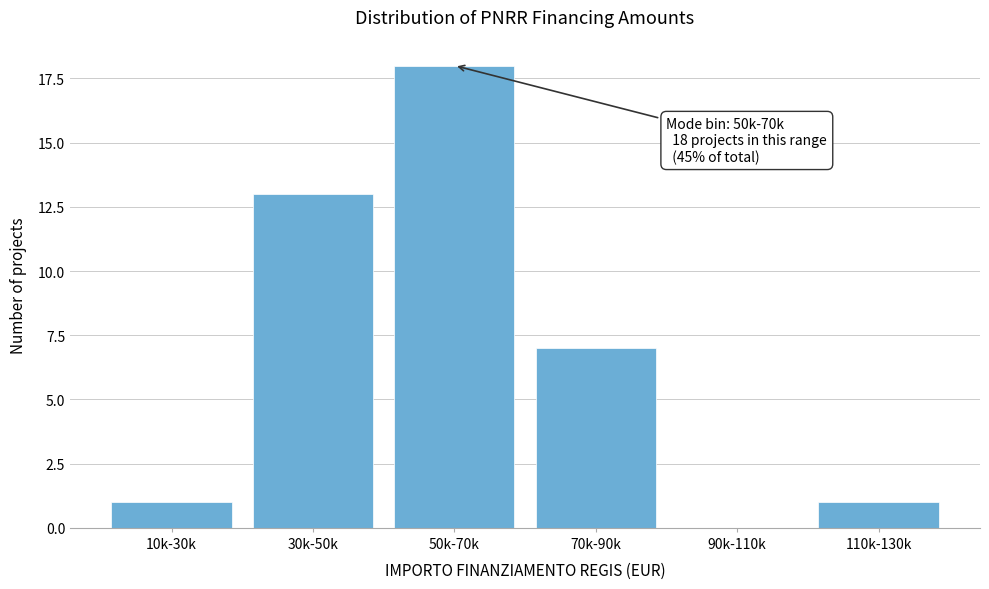

Reading right to left, what are all the values shown in this chart?

110k-130k=1	90k-110k=0	70k-90k=7	50k-70k=18	30k-50k=13	10k-30k=1